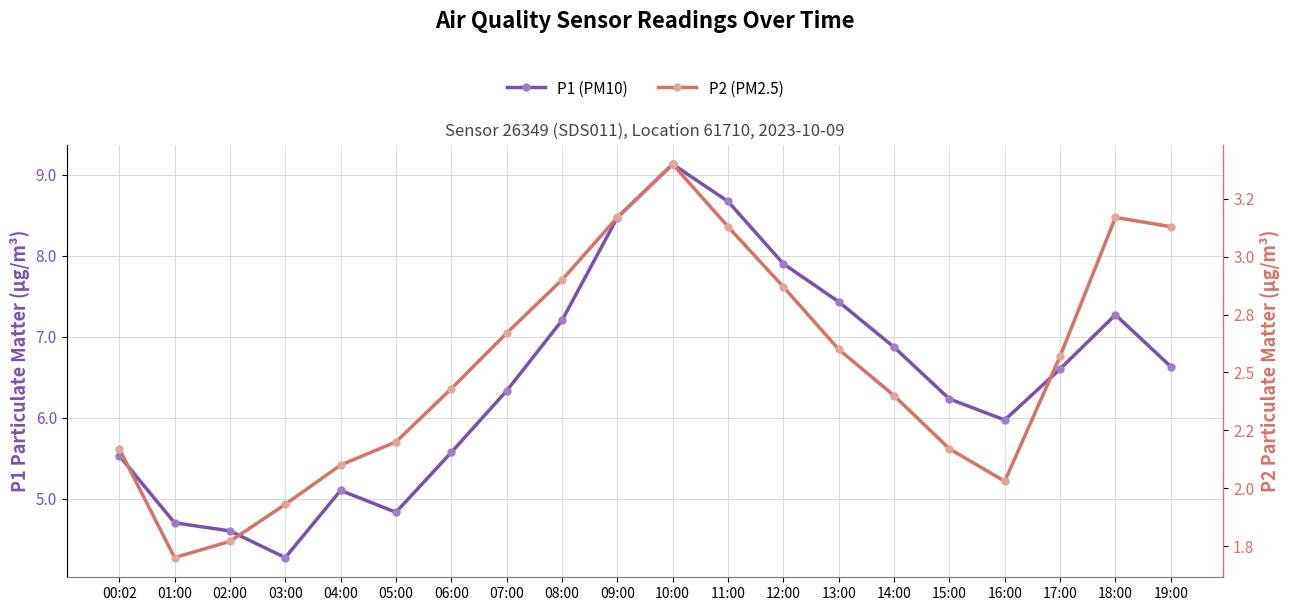

Which category has the highest value in the P2 (PM2.5) series?

10:00